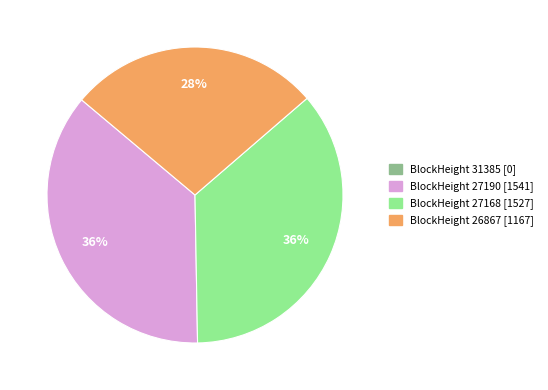

How many segments does this pie chart have?

3